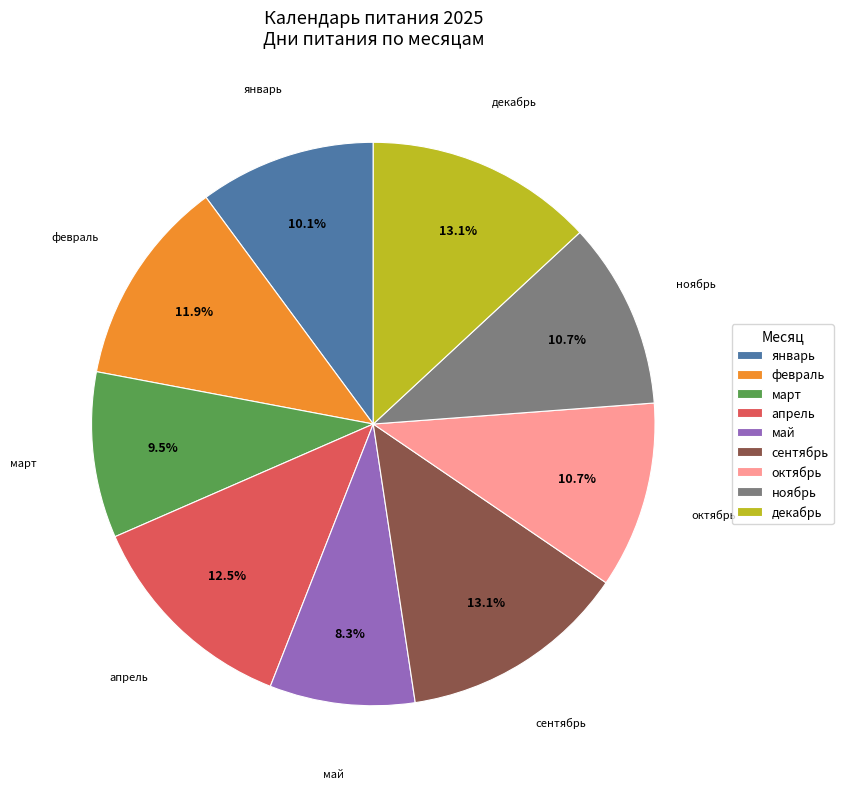

Is ноябрь the majority of the pie?

No